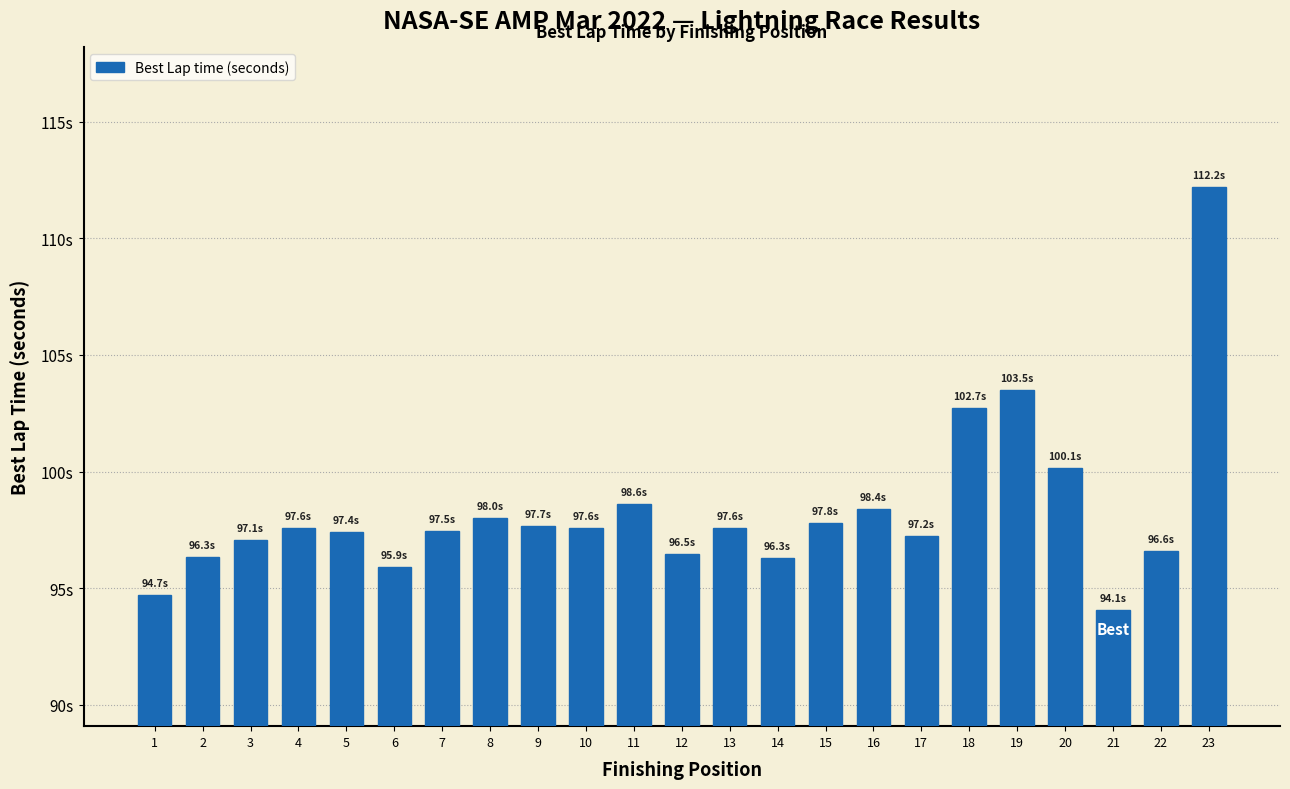

At which label is the value closest to 103?

18